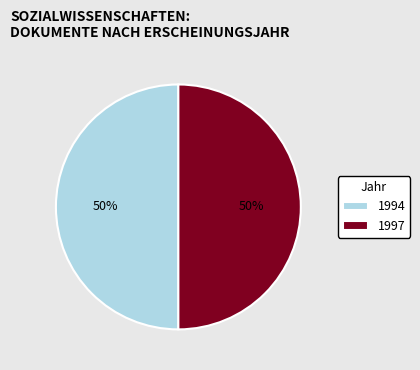

Combined, do 1994 and 1997 account for over 50%?

Yes